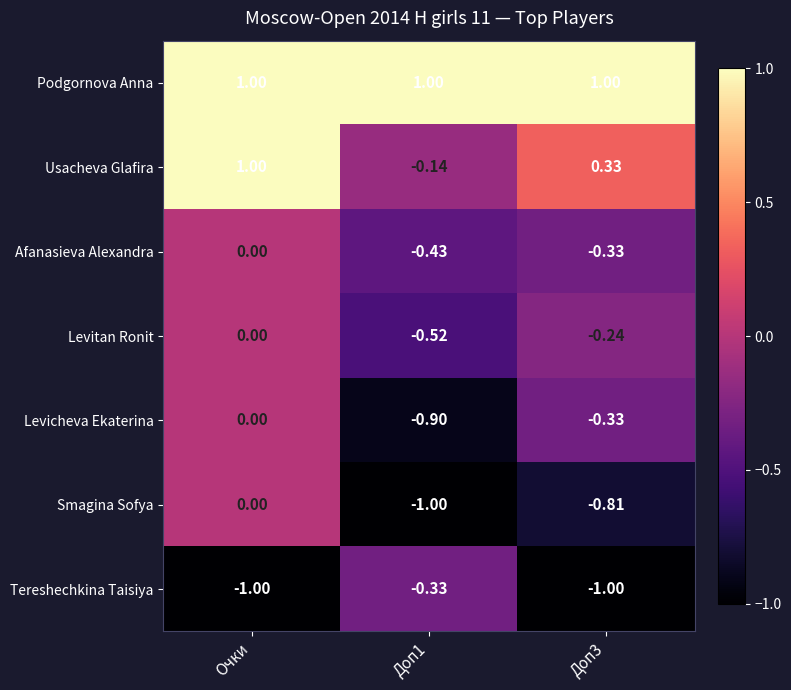

At which label is Levitan Ronit closest to 0?

Очки